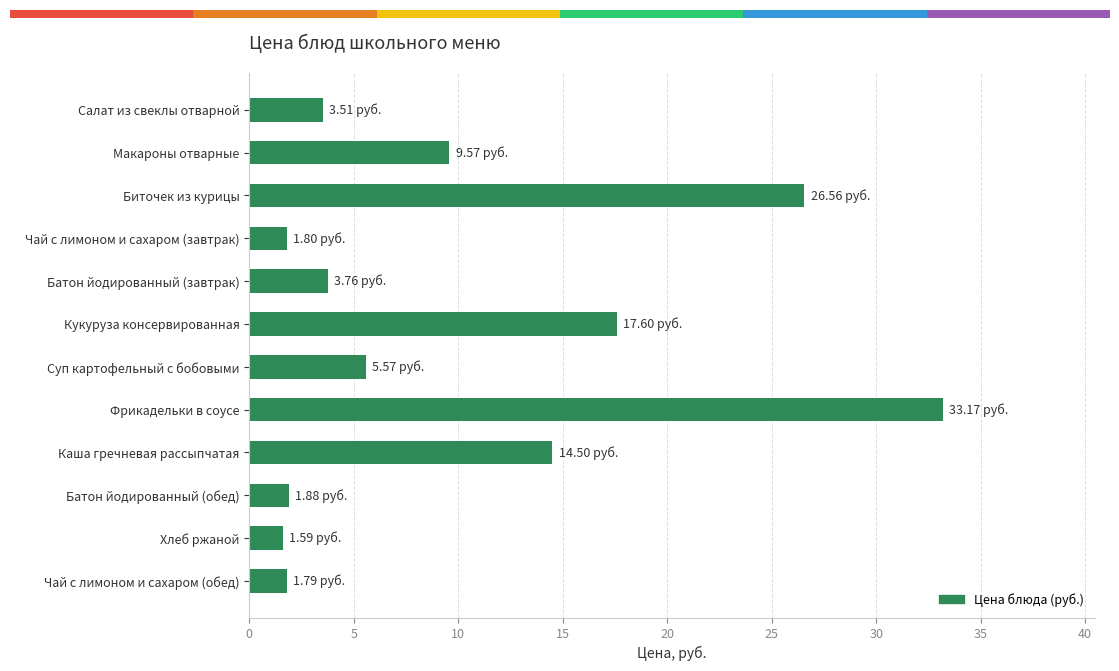

What is the sum of all values?

121.3